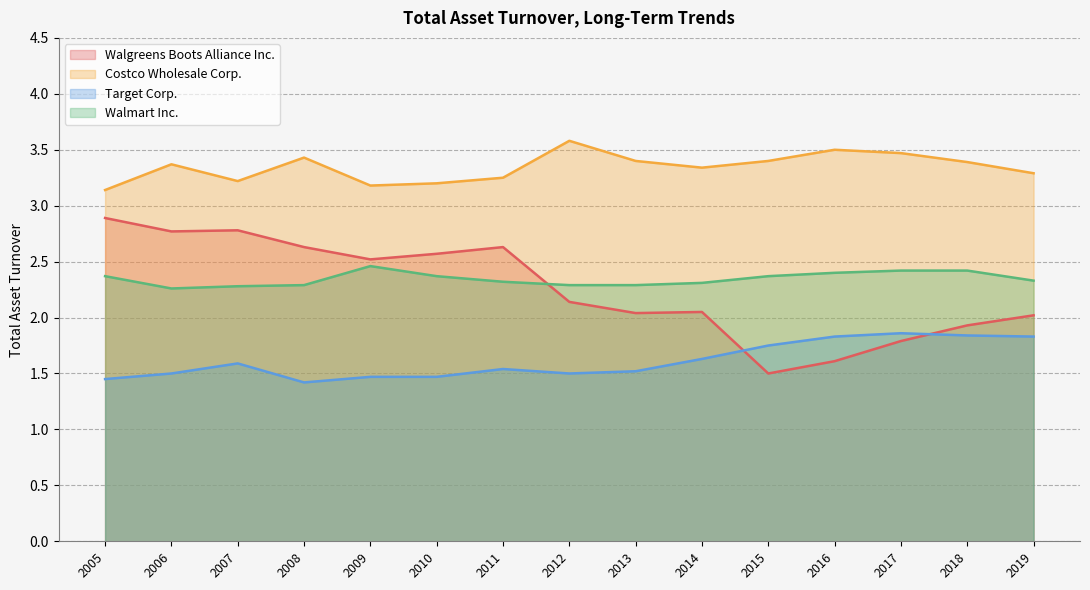

At which label does Walgreens Boots Alliance Inc. reach its minimum?

2015